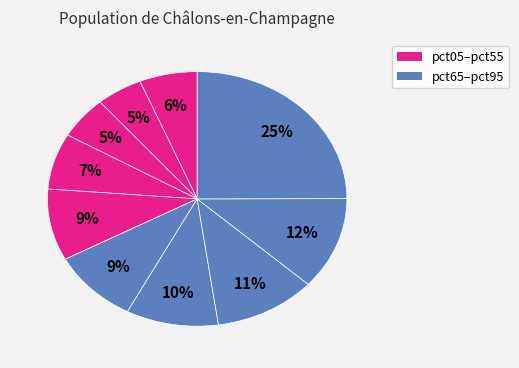

What is the smallest slice in the pie chart?

pct15